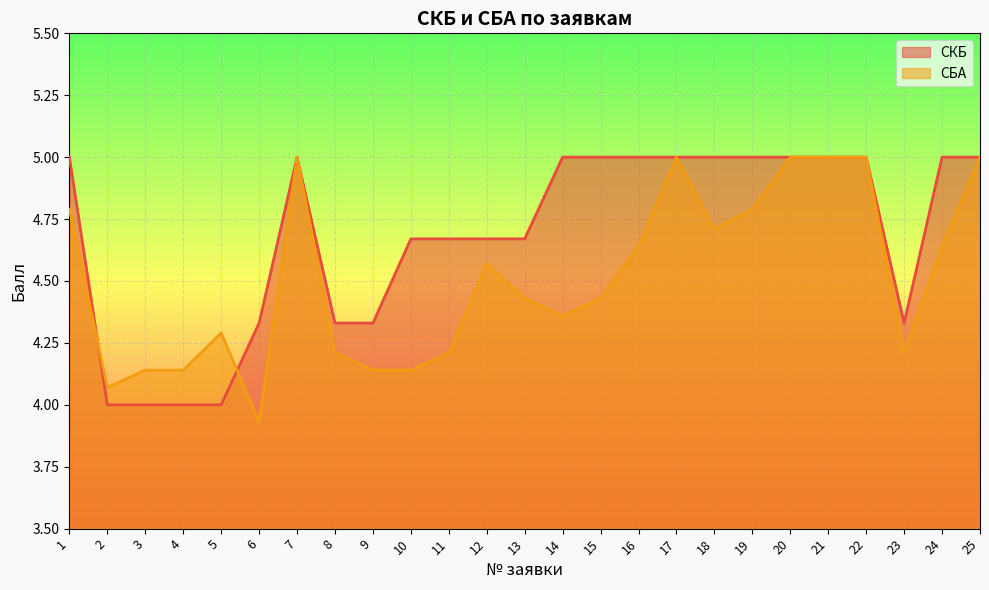

At 16, list the series in order from largest to smallest.

СКБ, СБА